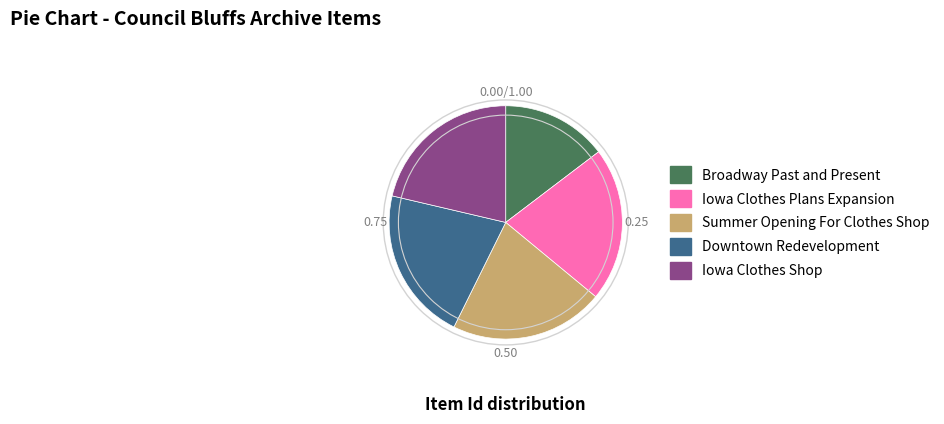

Approximately how many times larger is the value at Broadway Past and Present compared to Summer Opening For Clothes Shop?

0.7